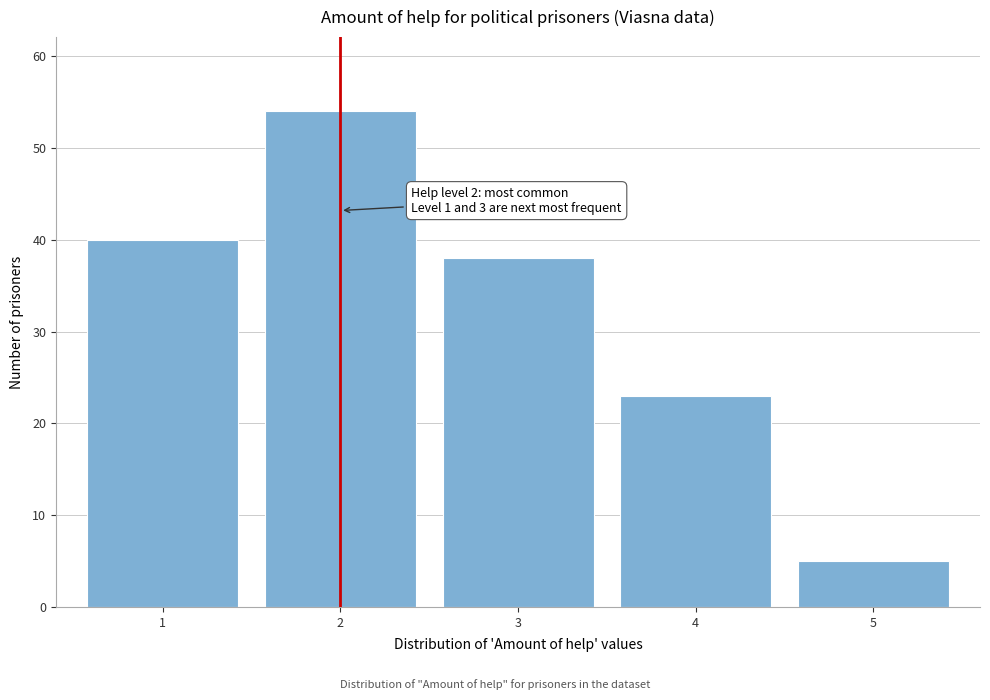

Reading left to right, extract all data points from this chart.

40	54	38	23	5